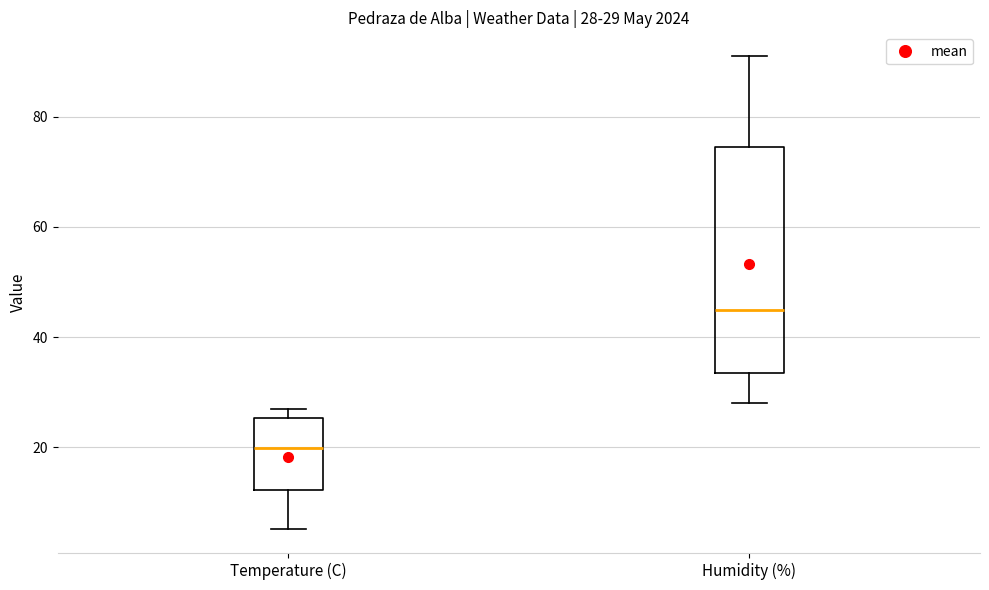

Comparing the boxes themselves (not the whiskers), which one is the tallest?

Humidity (%)